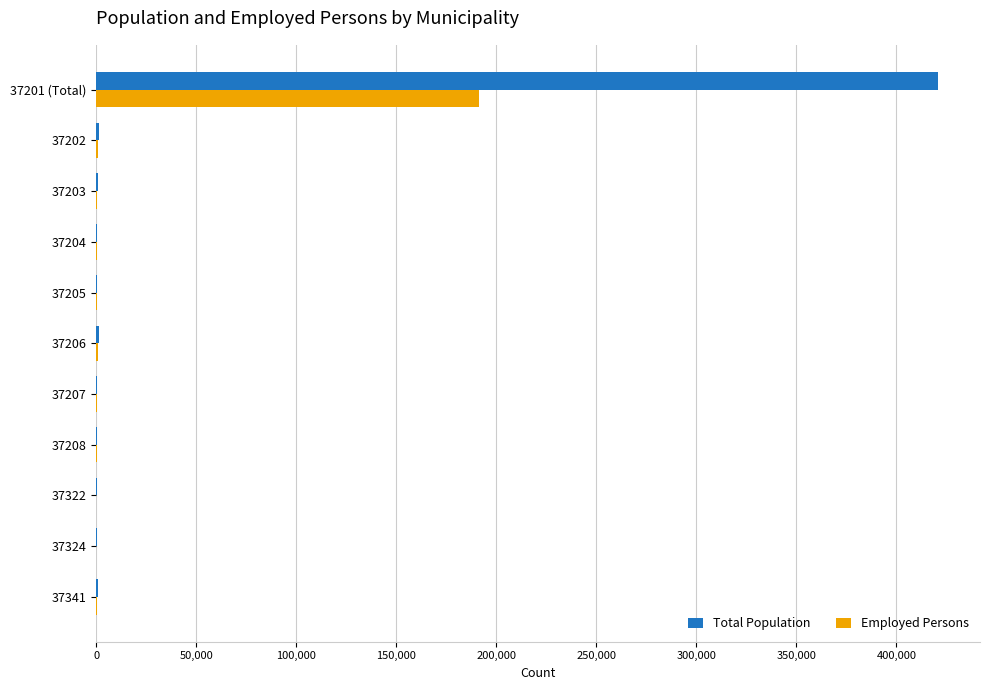

True or false: Employed Persons has a value of 292 at 37208.

True